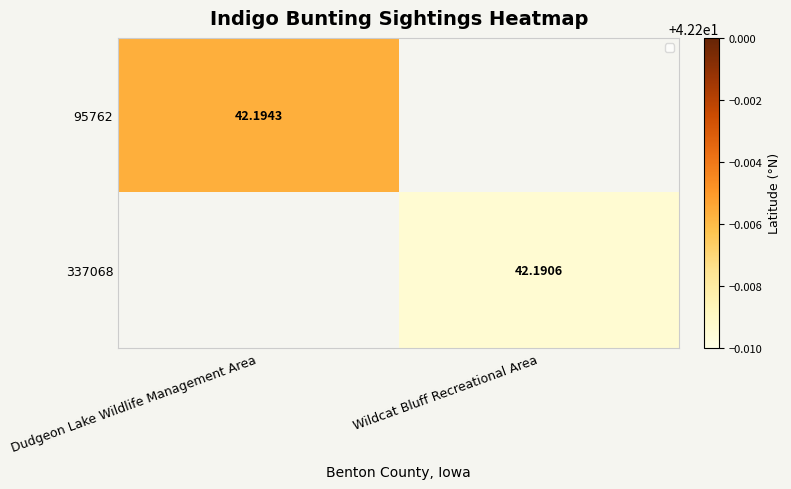

True or false: 337068 has a value of 25.4 at Dudgeon Lake Wildlife Management Area.

False